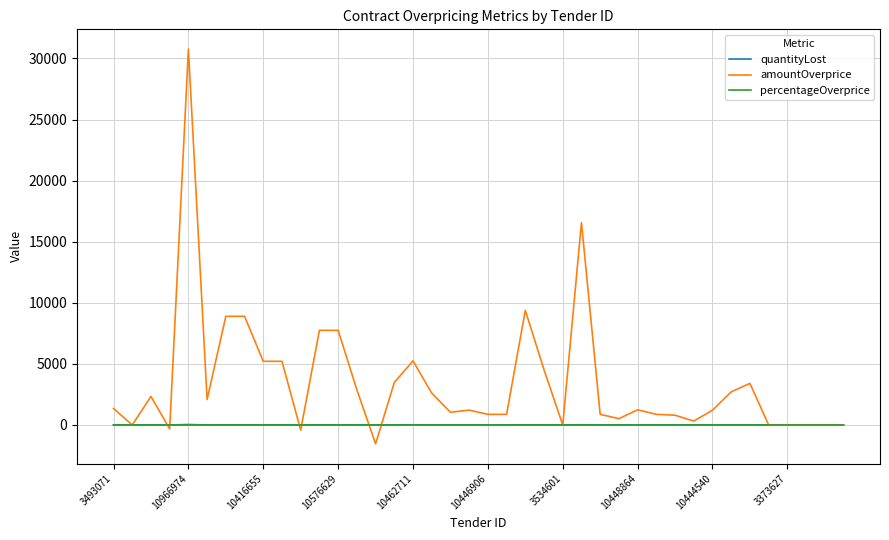

What is the greatest value displayed?

30766.5